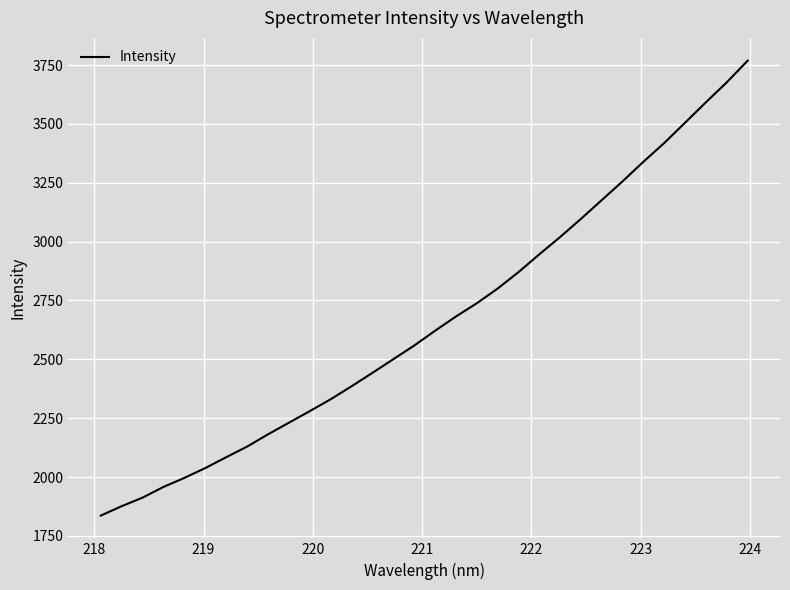

What is the maximum value shown in the chart?

3768.7